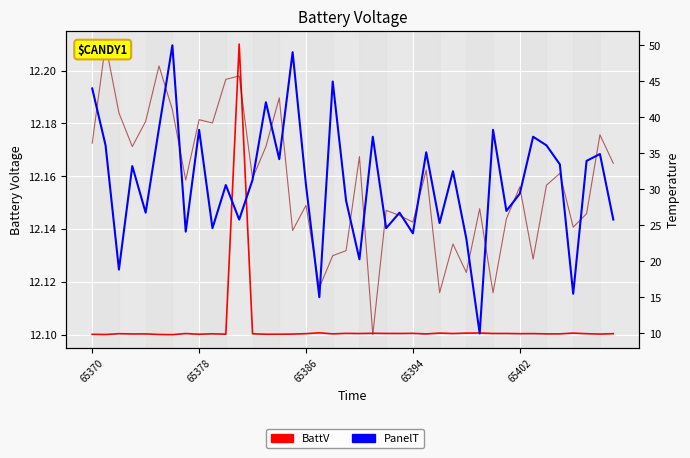

The value of BattV at 30 is 12.1. True or false?

True